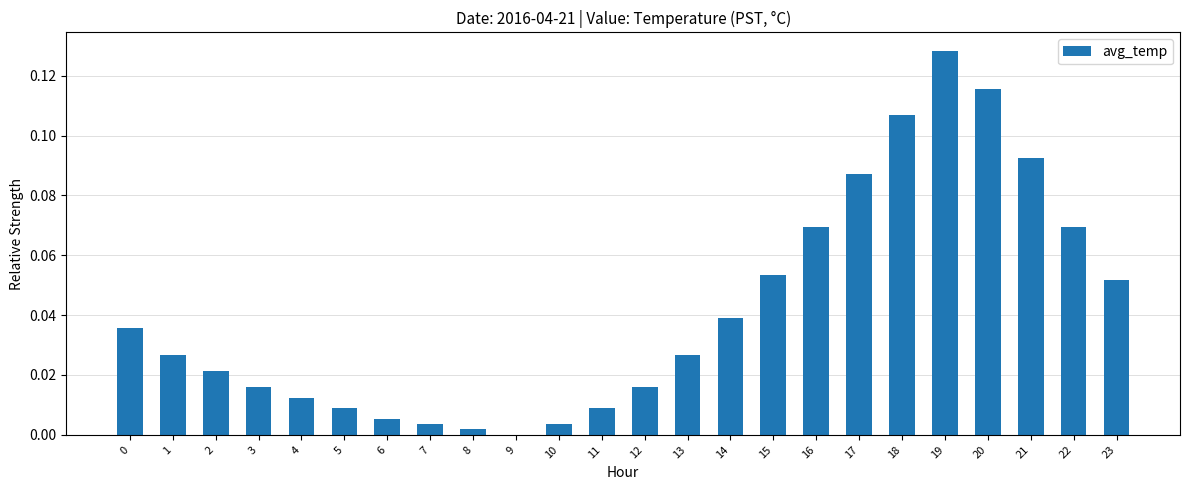

How many series are shown in this chart?

1